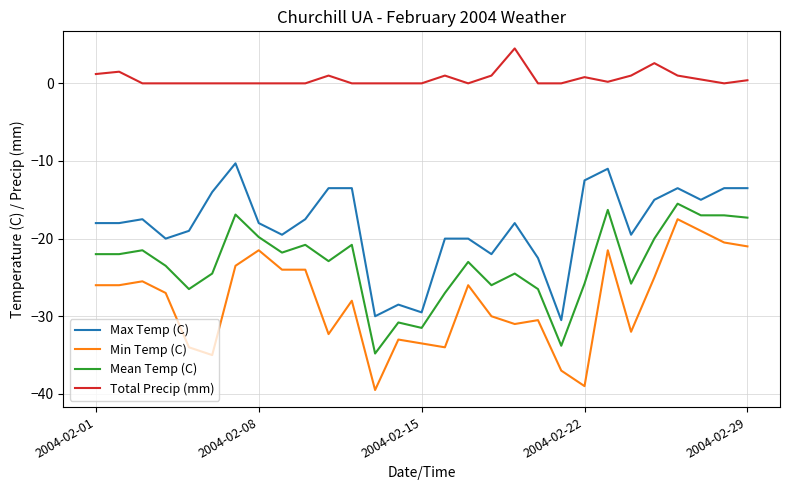

How many lines are shown in the chart?

4